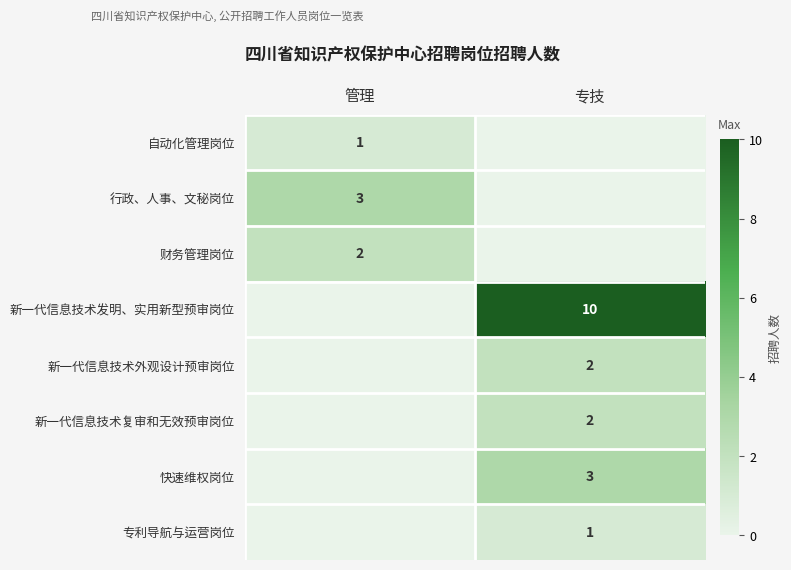

Is it true that 快速维权岗位 equals 3 at 专技?

True